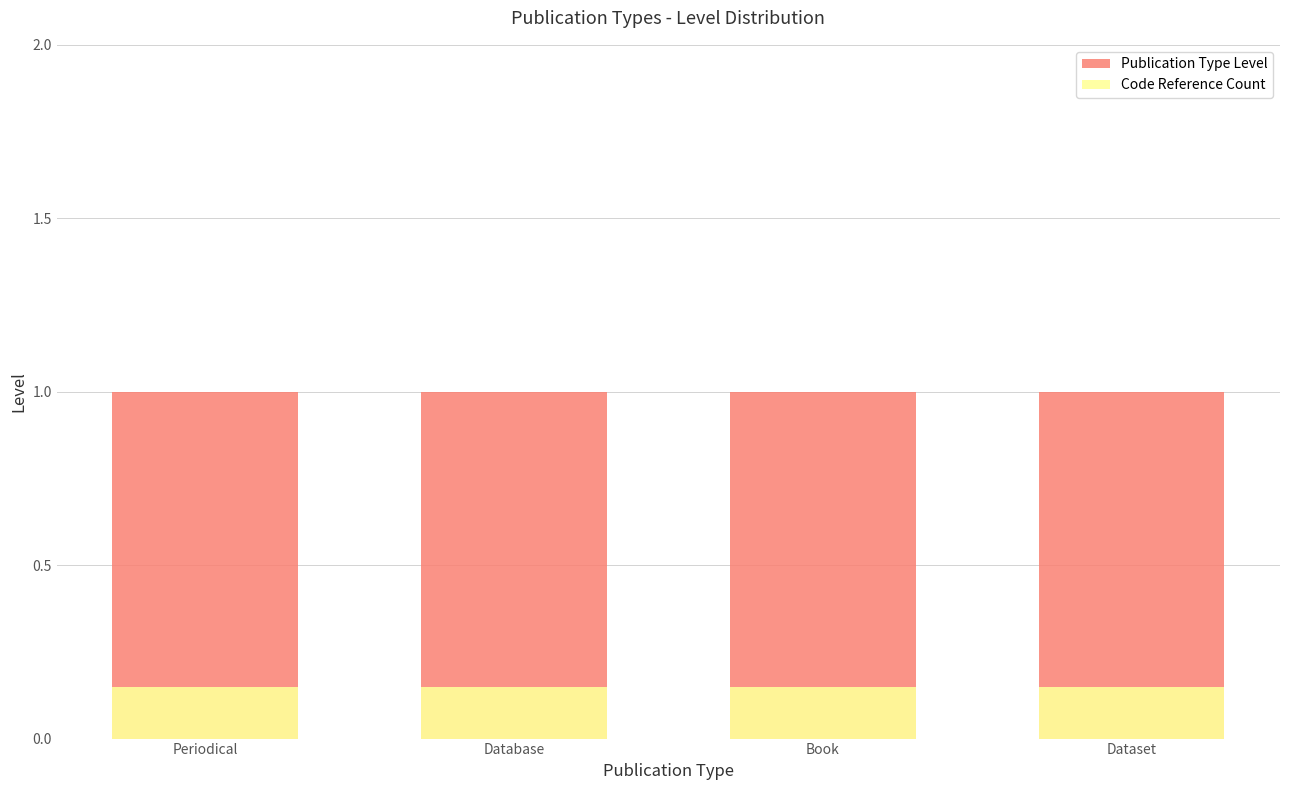

Between Database and Dataset, which series saw the biggest shift?

Publication Type Level